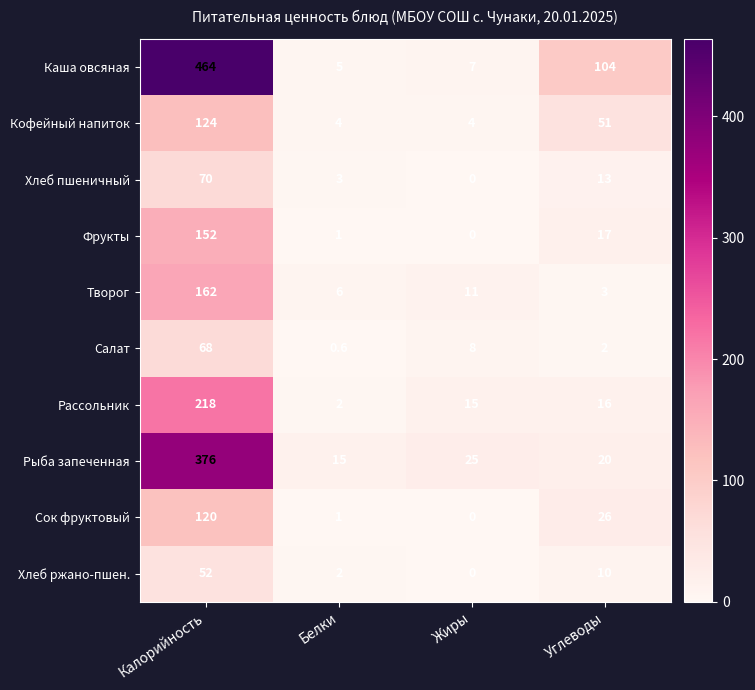

List the series in order of their peak value, lowest first.

Хлеб ржано-пшен., Салат, Хлеб пшеничный, Сок фруктовый, Кофейный напиток, Фрукты, Творог, Рассольник, Рыба запеченная, Каша овсяная